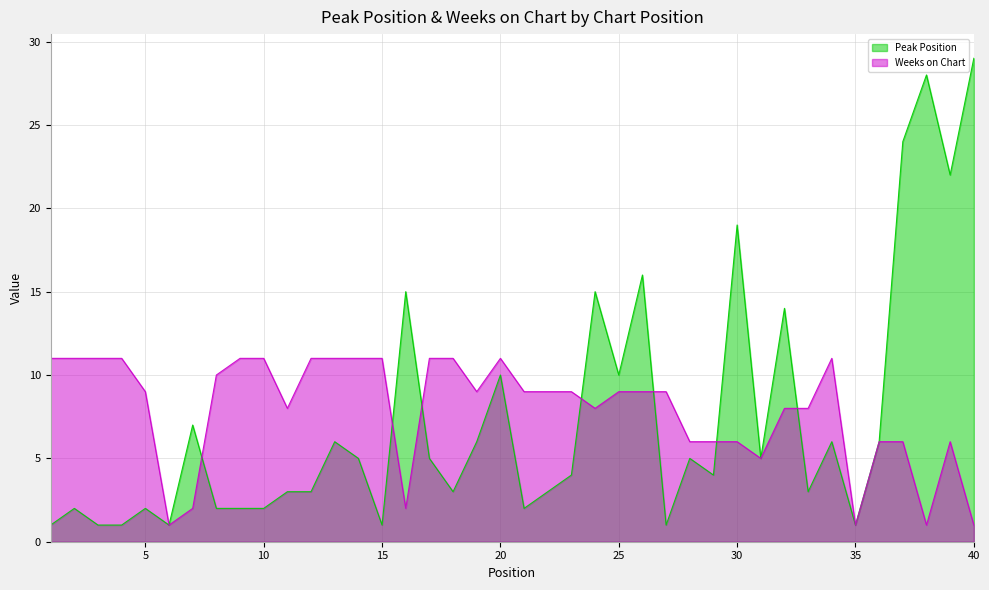

After their last crossing, which series has the higher values: Peak Position or Weeks on Chart?

Weeks on Chart